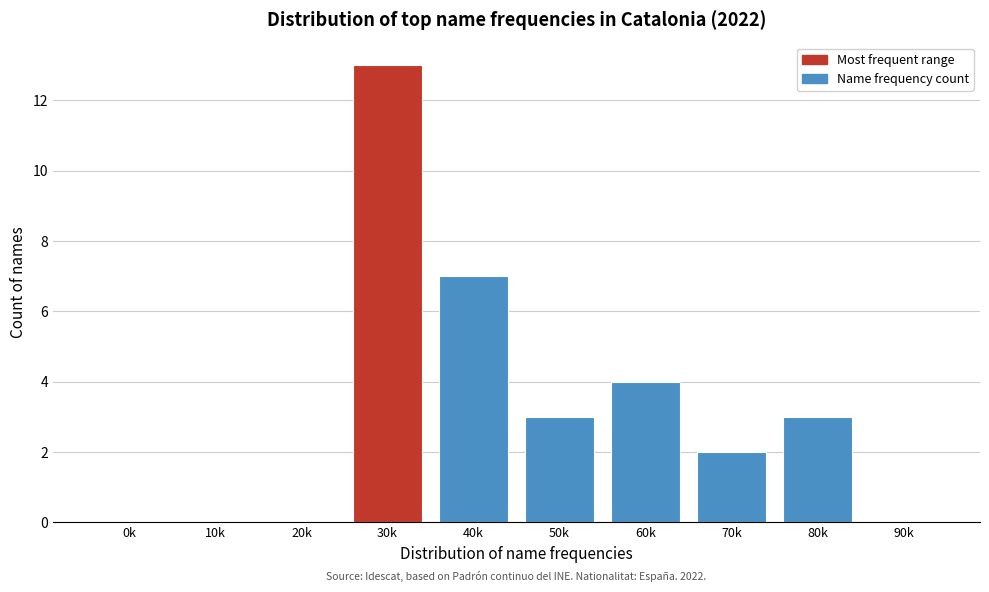

Reading right to left, transcribe all the data shown in this chart.

90k=0	80k=3	70k=2	60k=4	50k=3	40k=7	30k=13	20k=0	10k=0	0k=0